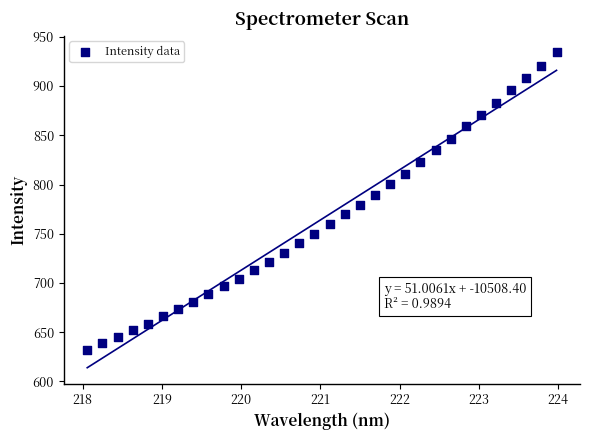

What is the range of X values (max minus min)?

5.9